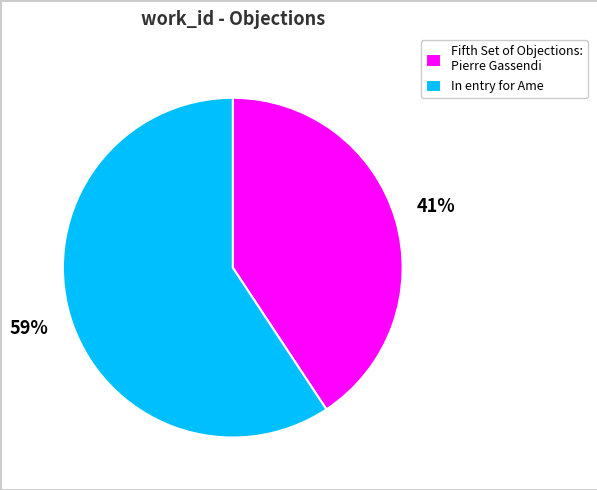

Is it true that Fifth Set of Objections: Pierre Gassendi is 41% of the pie?

True